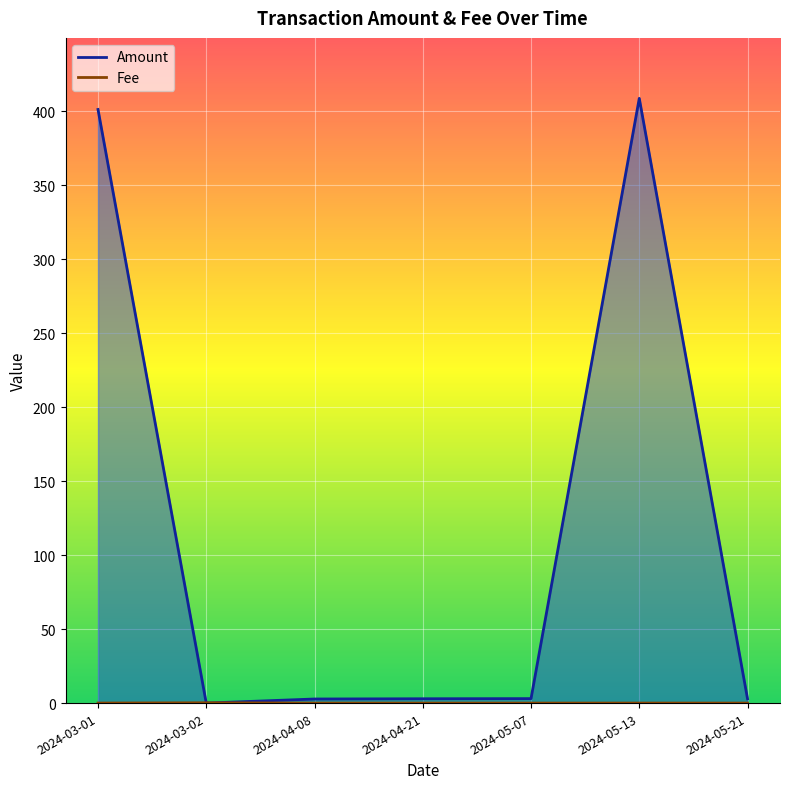

What is the difference between the maximum and second lowest values in the Fee series?

0.2